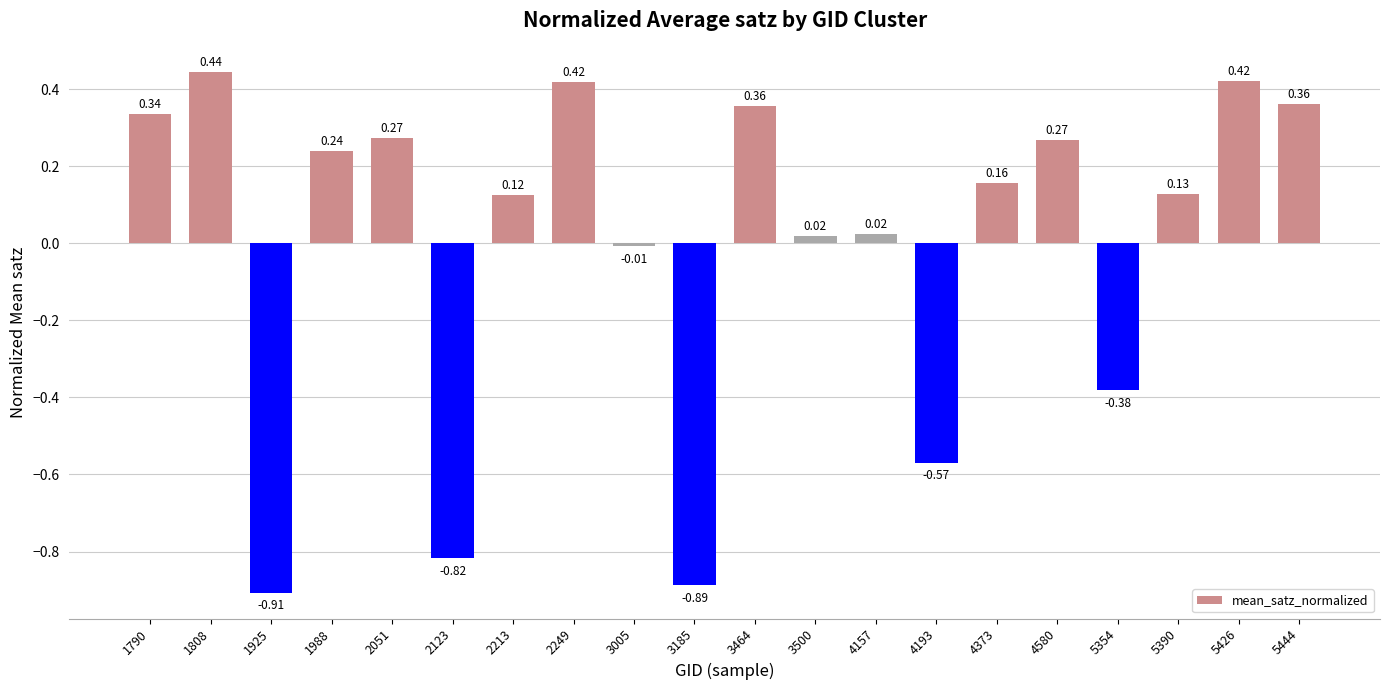

What is the change in value from 1925 to 4580?

+1.2